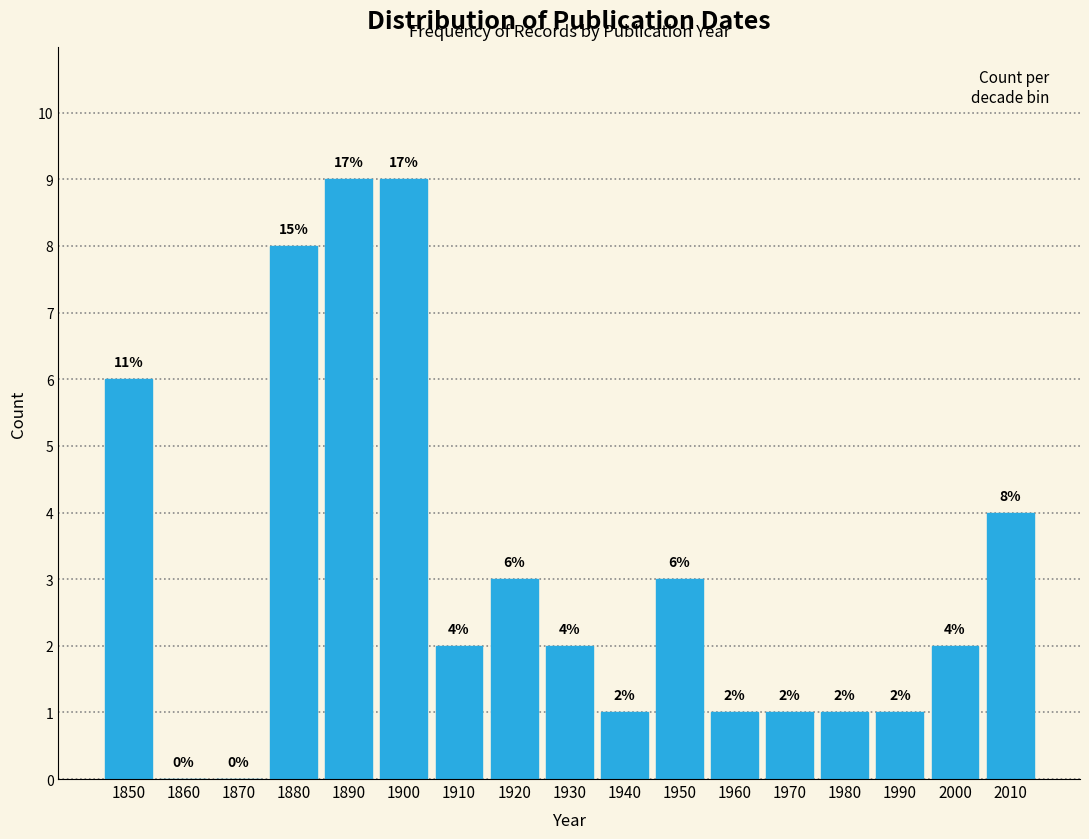

What is the sum of all values?

53